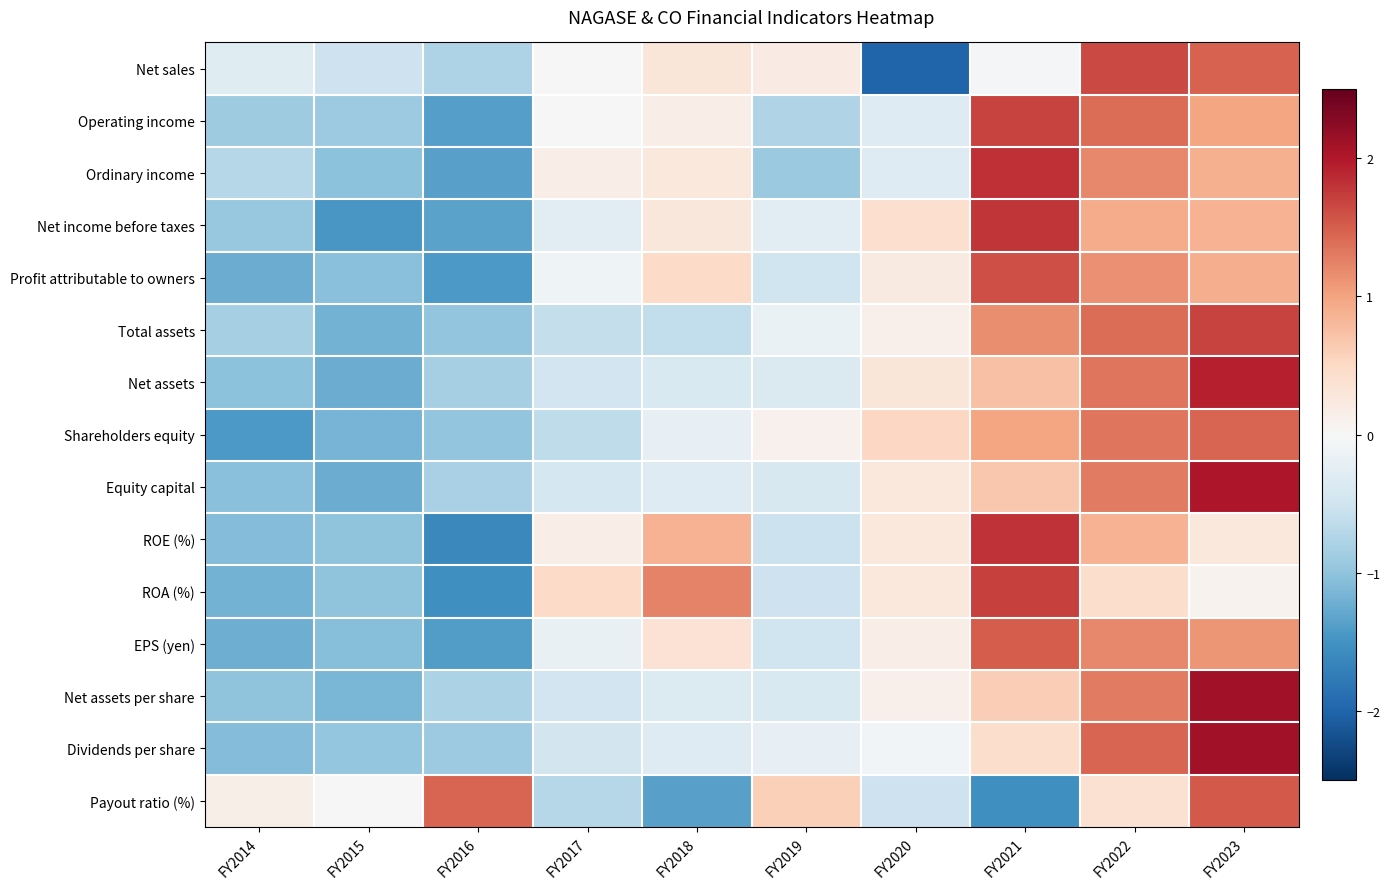

At which category is the sum across all series the highest?

FY2023